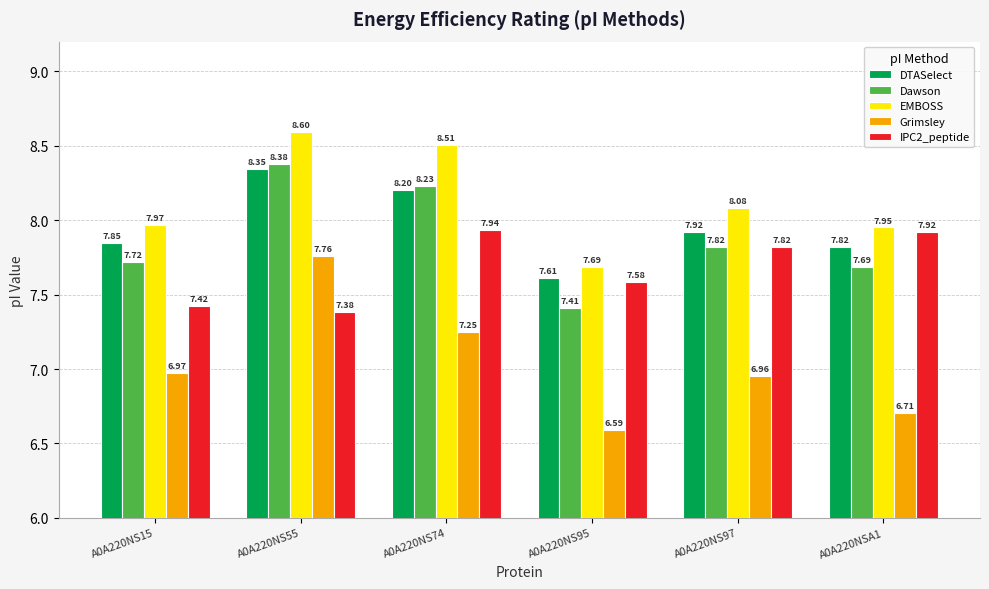

Which series has the largest range (max minus min)?

Grimsley